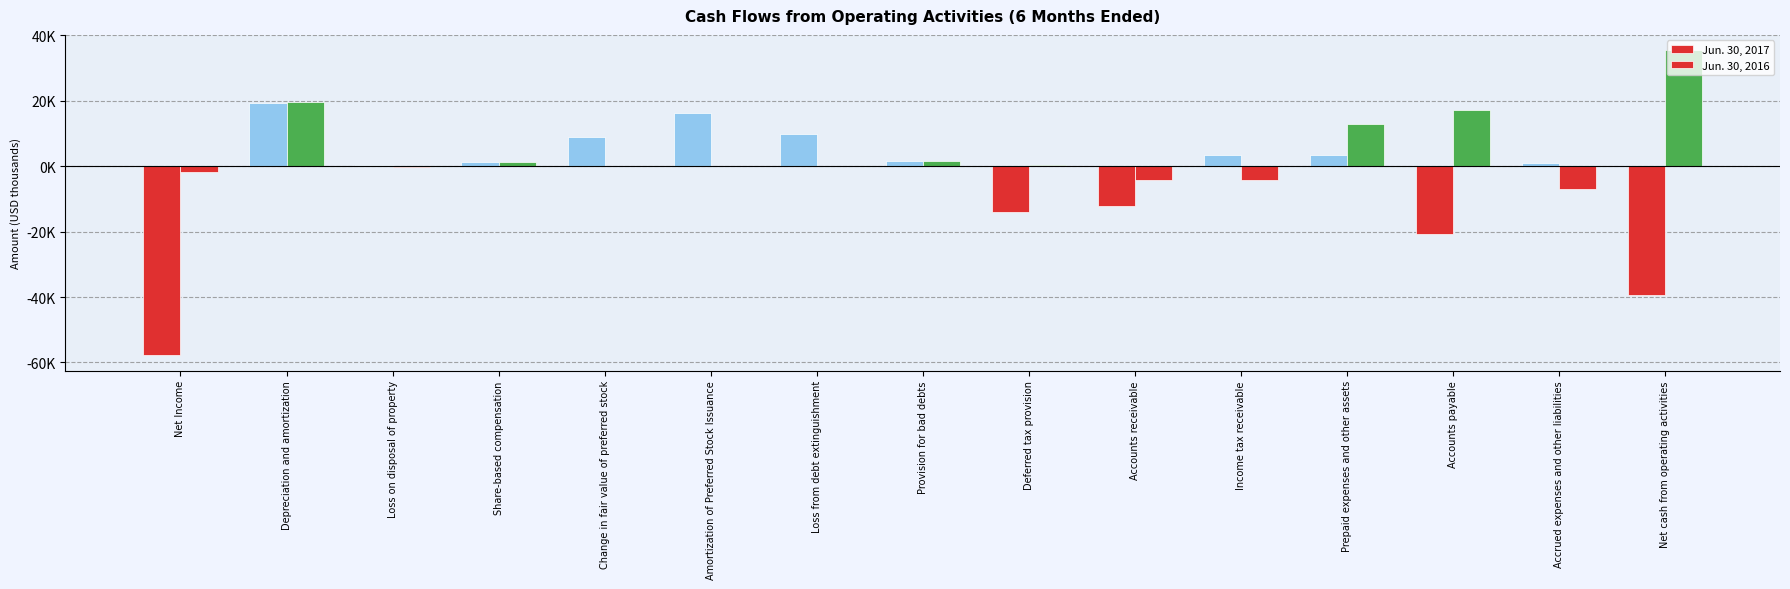

What is the average value of the Jun. 30, 2016 series?

4728